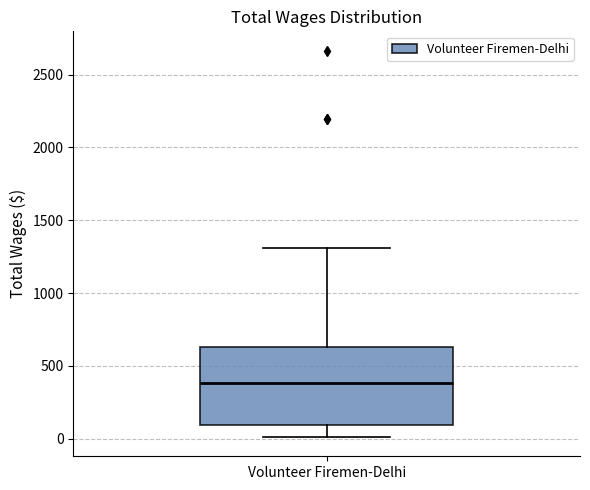

Where does the upper whisker of the box for Volunteer Firemen-Delhi end on the y-axis? The values are not printed on the chart, so give them approximately, as read against the axis.

1300